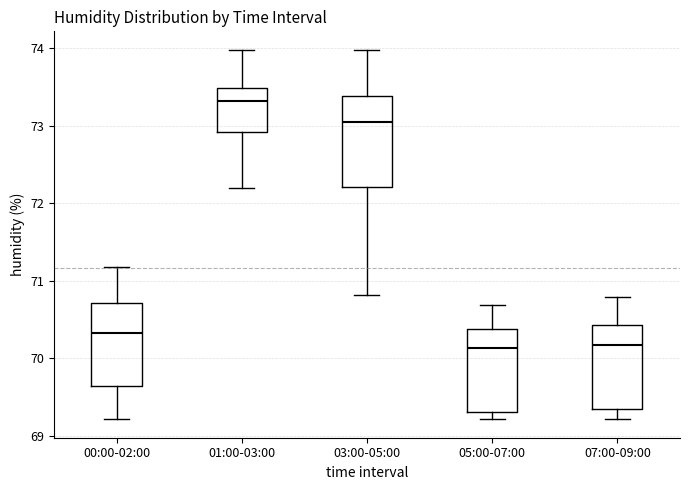

Reading left to right, read every box against the y-axis: the position of its median line, the range the box covers, and the ends of its whiskers. The values are not printed on the chart, so give them approximately, as read against the axis.

00:00-02:00: median 70.3, box 69.6 to 70.7, whiskers 69.2 to 71.2
01:00-03:00: median 73.3, box 72.9 to 73.5, whiskers 72.2 to 74.0
03:00-05:00: median 73.1, box 72.2 to 73.4, whiskers 70.8 to 74.0
05:00-07:00: median 70.1, box 69.3 to 70.4, whiskers 69.2 to 70.7
07:00-09:00: median 70.2, box 69.3 to 70.4, whiskers 69.2 to 70.8